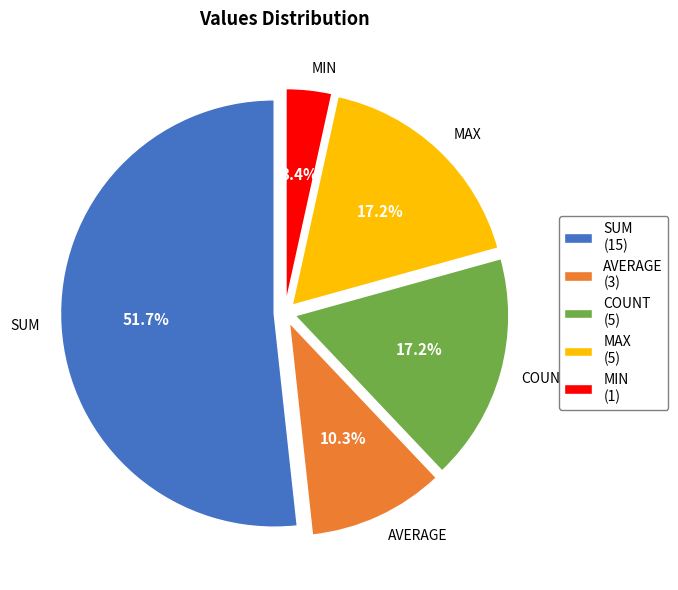

What is the ratio of the value at MAX to the value at COUNT?

1.0